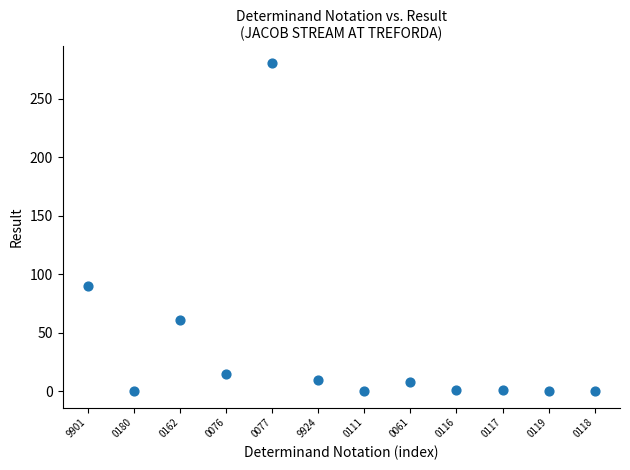

What Y value in the scatter plot is closest to 140?

90.0